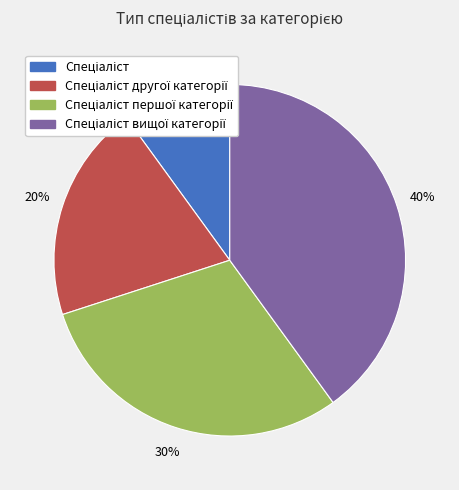

Is there any slice that represents more than half of the pie?

No